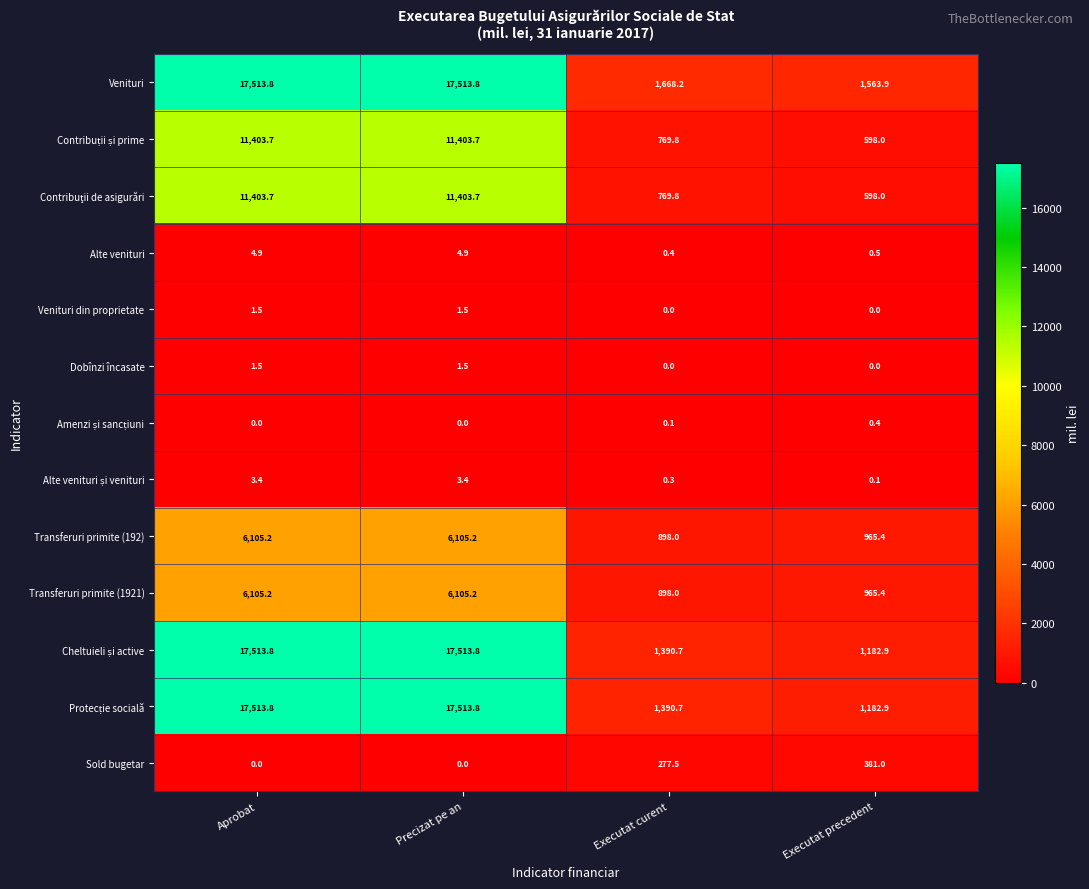

What is the difference between the highest and lowest values at Executat precedent?

1563.9